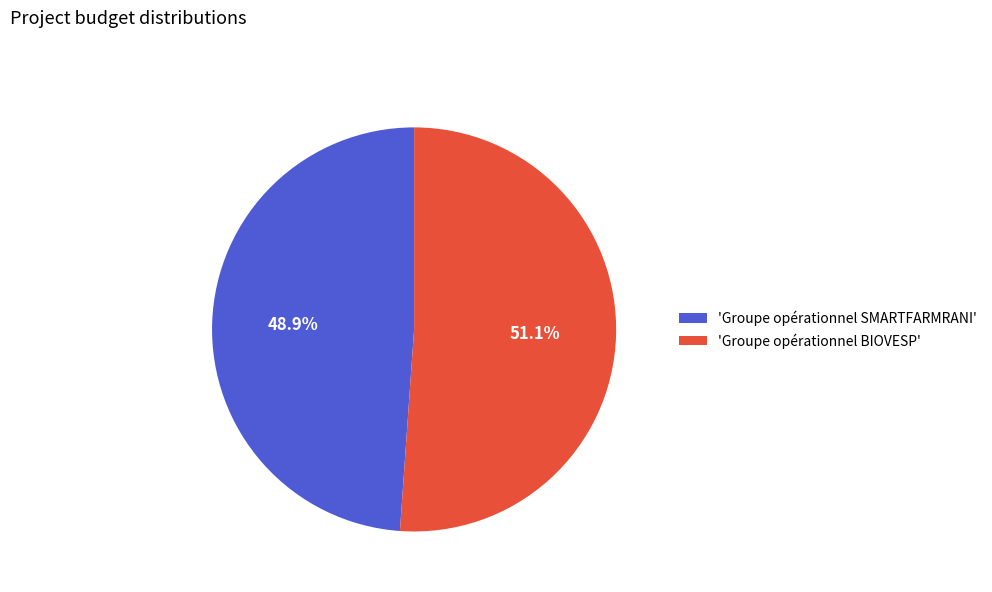

Combined, what portion of the pie is 'Groupe opérationnel SMARTFARMRANI' and 'Groupe opérationnel BIOVESP'?

100.0%